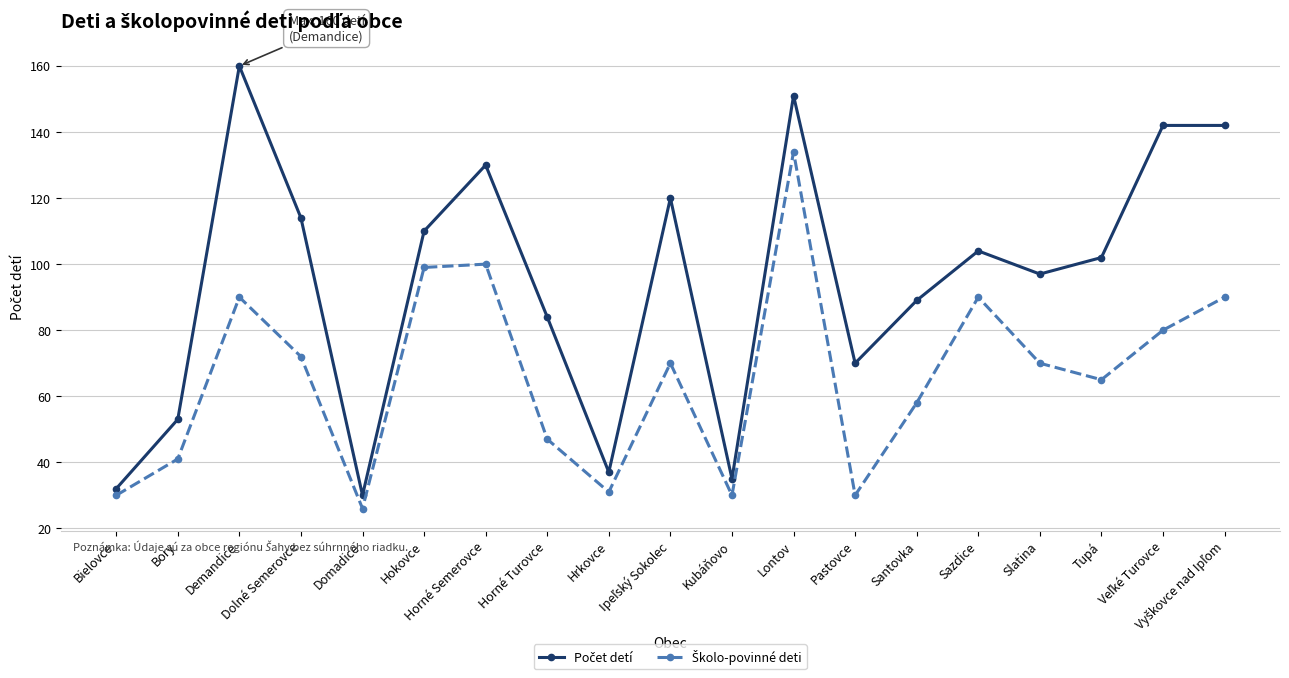

What is the maximum value shown in the chart?

160